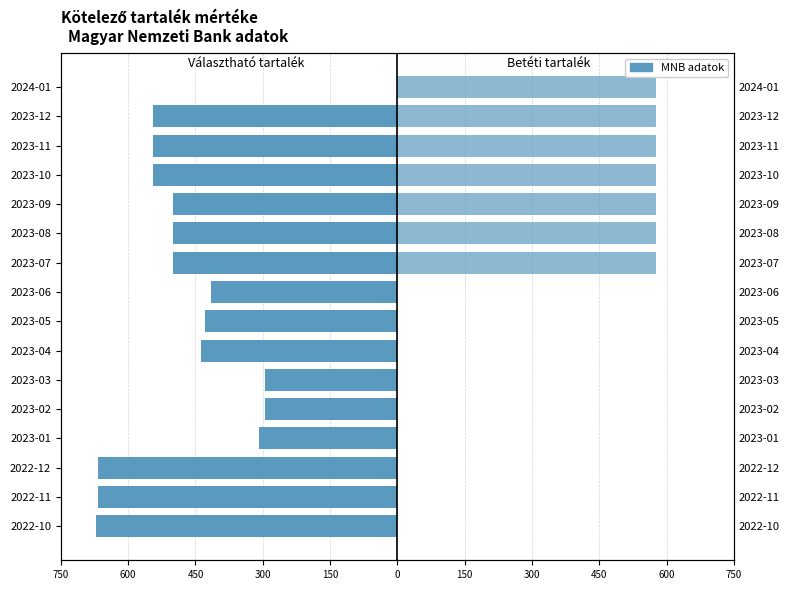

Reading left to right, what are all the values shown in this chart?

választható kötelező tartalék mértéke: -672.7	-666.3	-667.6	-307.7	-296.1	-294.7	-438.2	-428.2	-414.6	-501.0	-501.0	-501.0	-544.5	-544.5	-544.5	0.0
a legalább 14 napos betétből: 0.0	0.0	0.0	0.0	0.0	0.0	0.0	0.0	0.0	577.0	577.0	577.0	577.0	577.0	577.0	577.0